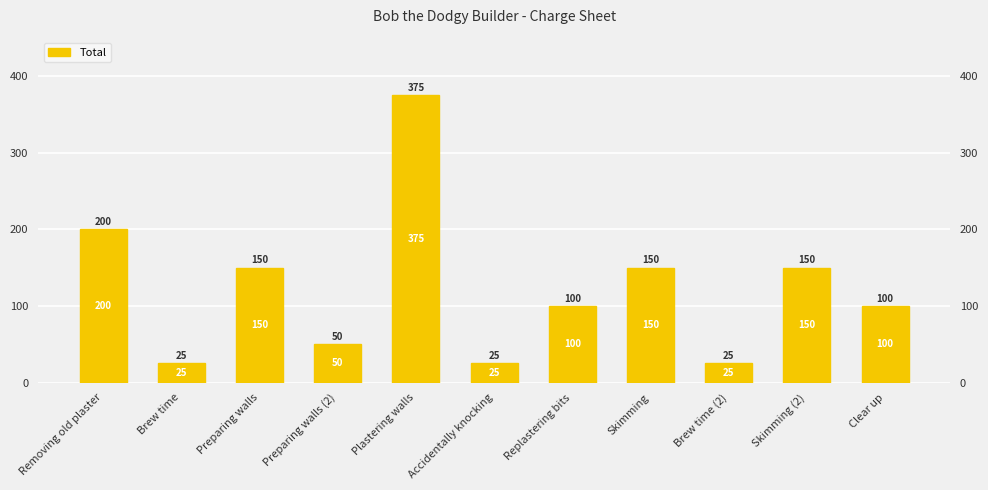

Count the number of data series in this chart.

1